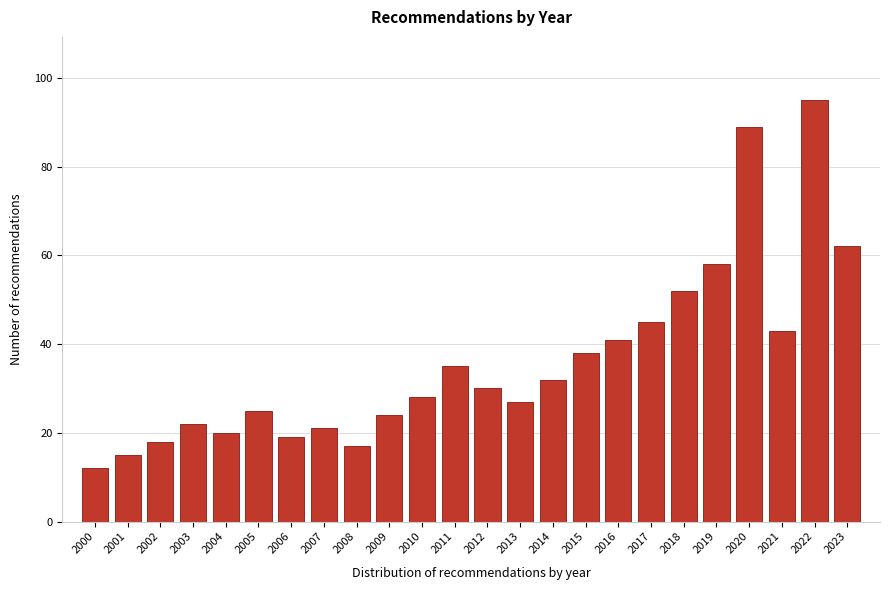

Reading right to left, list all the values displayed in this chart.

62	95	43	89	58	52	45	41	38	32	27	30	35	28	24	17	21	19	25	20	22	18	15	12